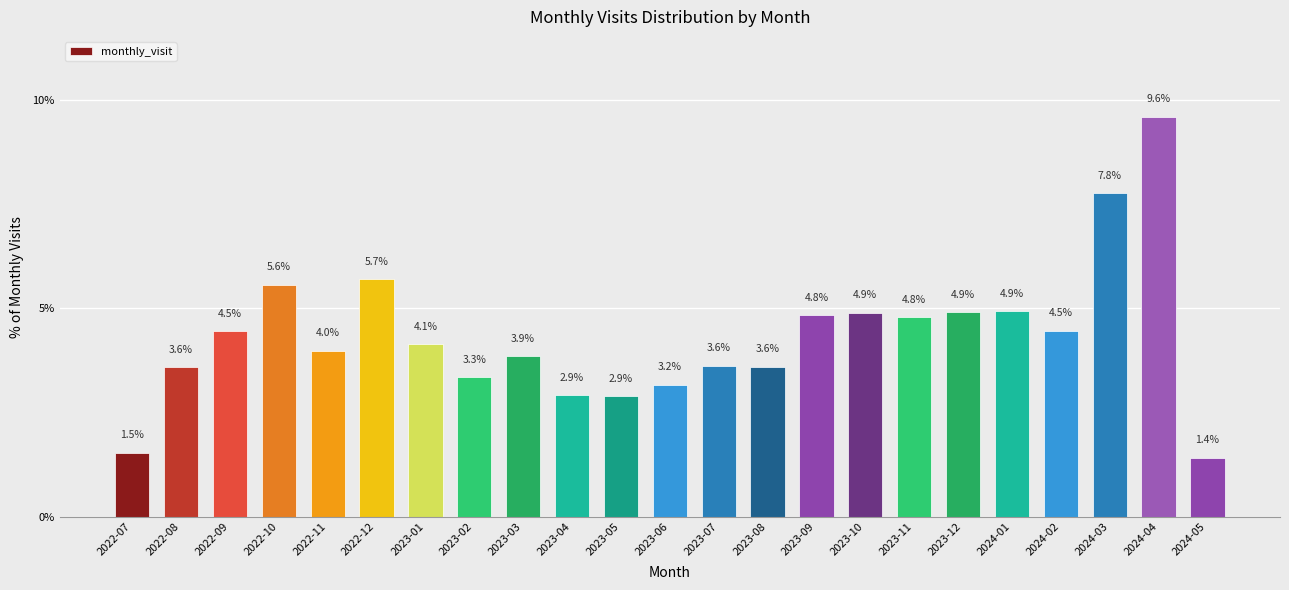

Reading right to left, transcribe all the data shown in this chart.

2024-05=1.4	2024-04=9.6	2024-03=7.8	2024-02=4.5	2024-01=4.9	2023-12=4.9	2023-11=4.8	2023-10=4.9	2023-09=4.8	2023-08=3.6	2023-07=3.6	2023-06=3.2	2023-05=2.9	2023-04=2.9	2023-03=3.9	2023-02=3.3	2023-01=4.1	2022-12=5.7	2022-11=4.0	2022-10=5.6	2022-09=4.5	2022-08=3.6	2022-07=1.5